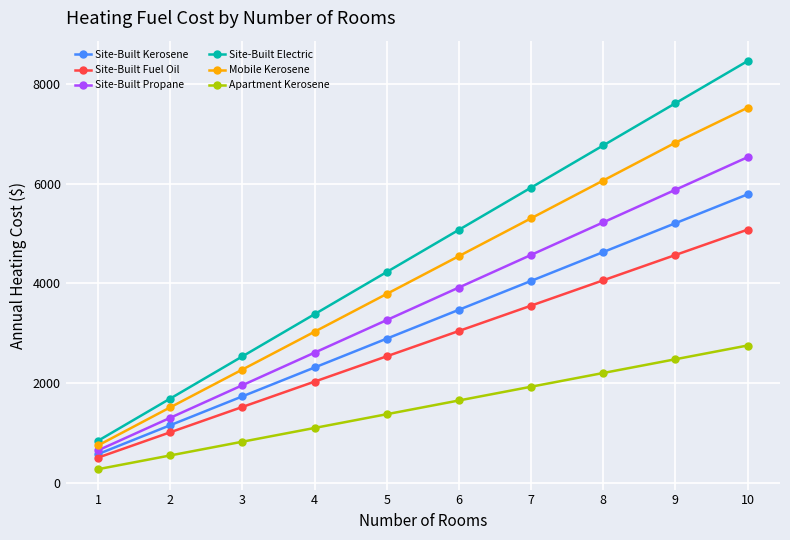

Is it true that Site-Built Kerosene equals 5206.6 at 9?

True